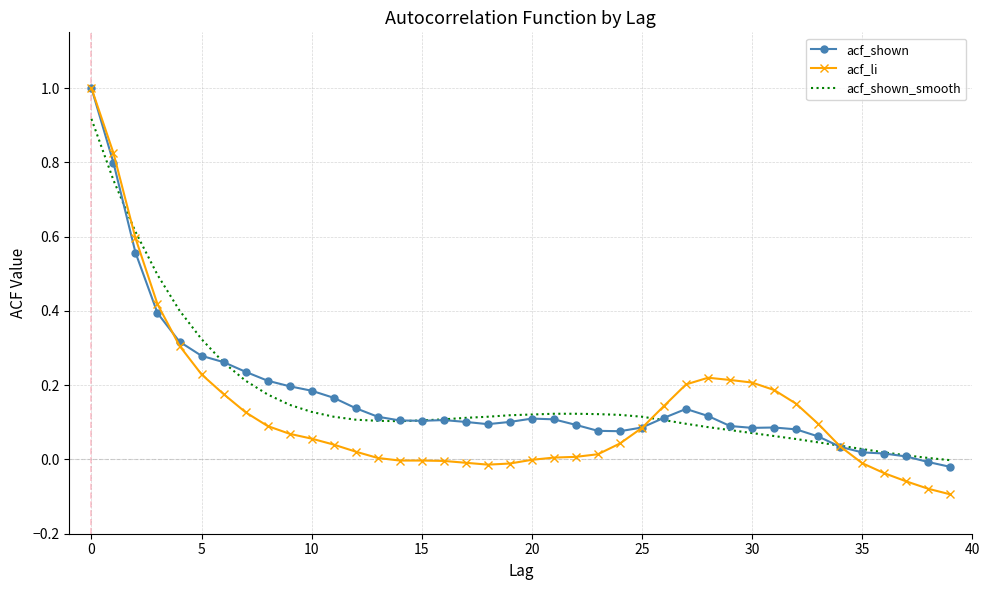

Which series has the widest spread of values?

acf_li